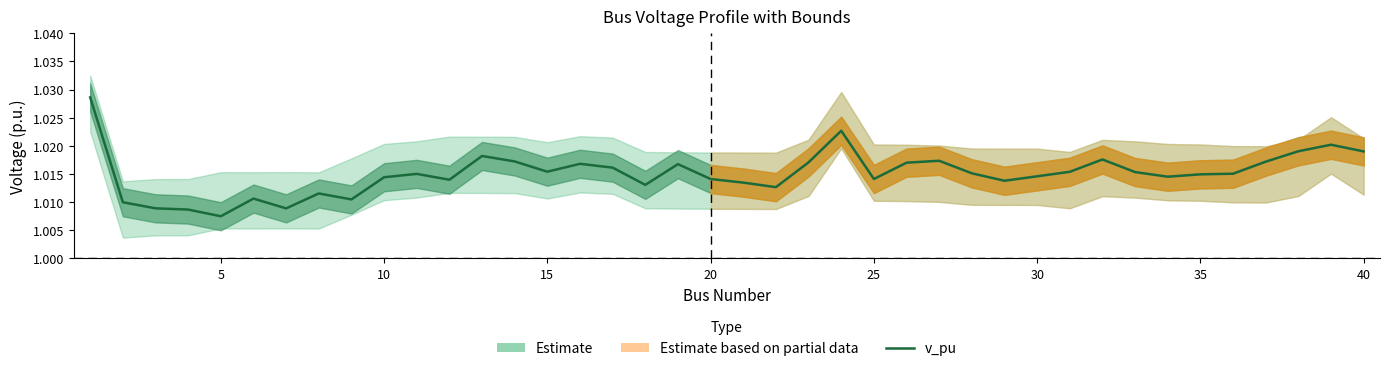

Approximately how many times larger is the value at 20 compared to 30?

1.0